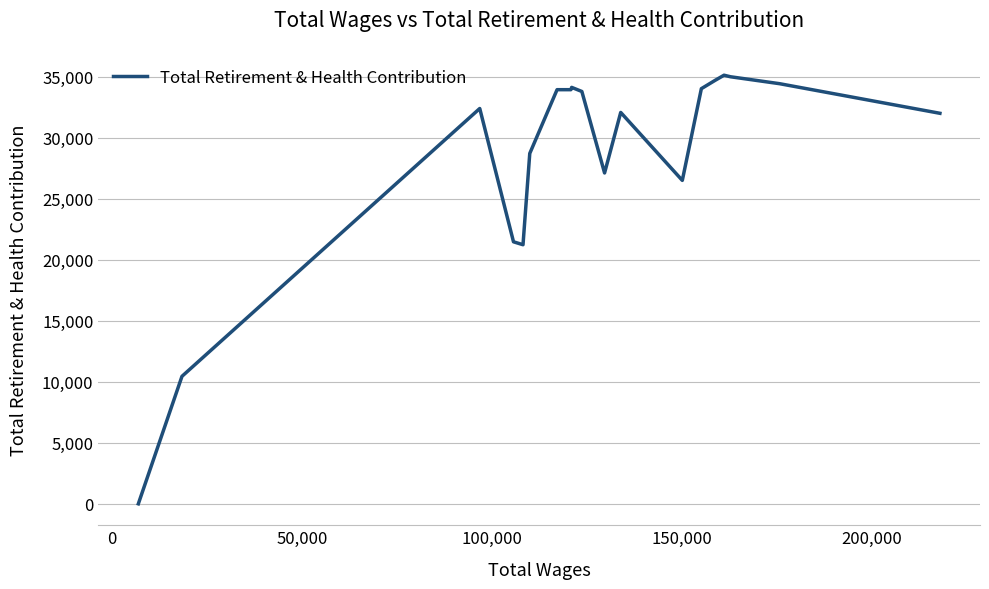

Does the chart have visible grid lines?

Yes